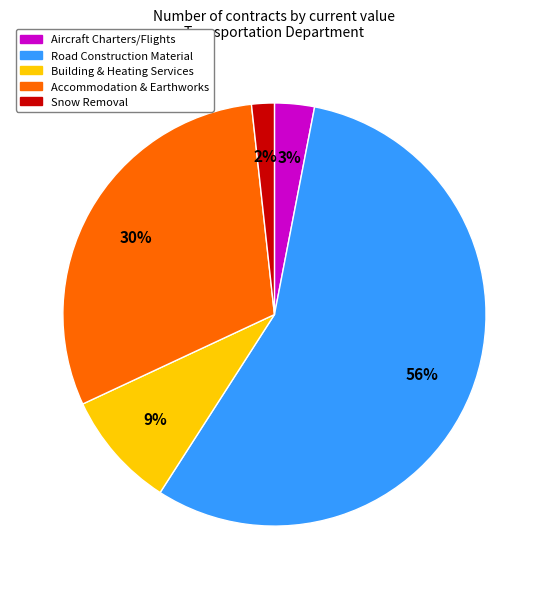

What is the ratio of the value at Accommodation & Earthworks to the value at Road Construction Material?

0.5